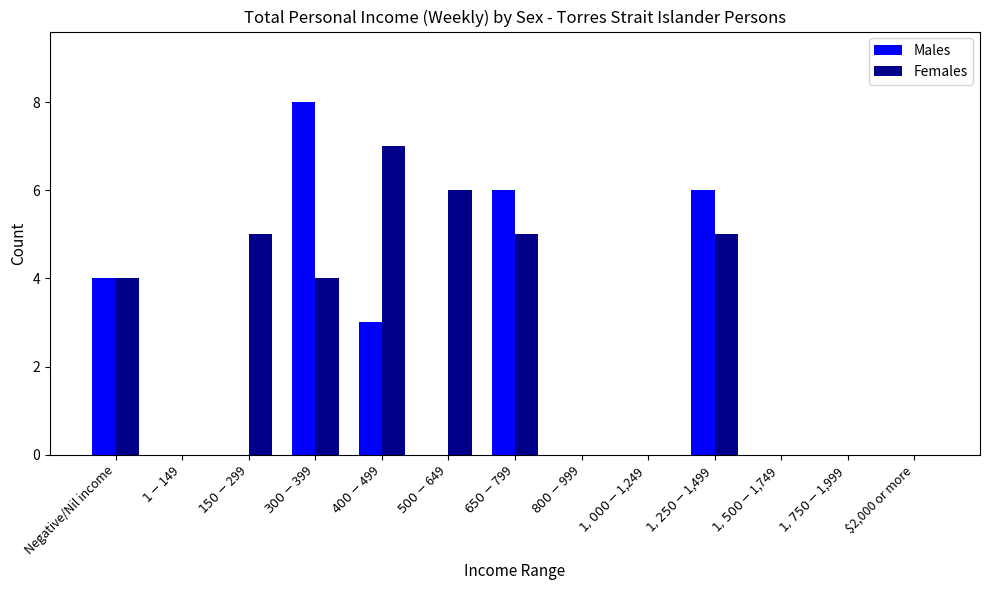

What is the maximum value shown in the chart?

8